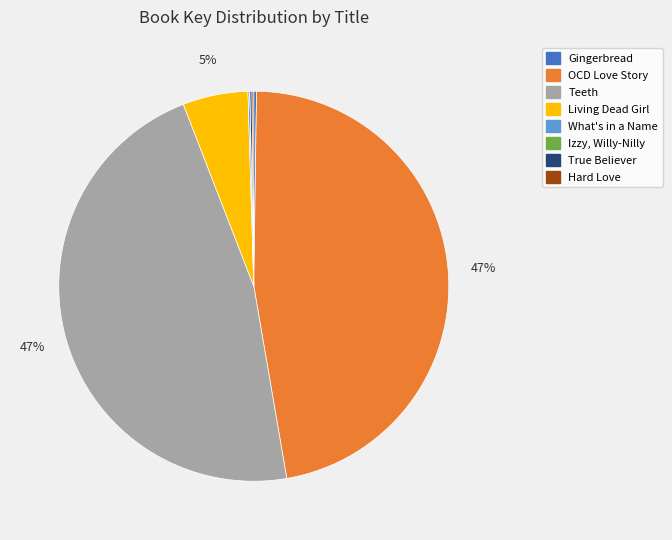

The Living Dead Girl slice represents 5% of the pie. True or false?

True